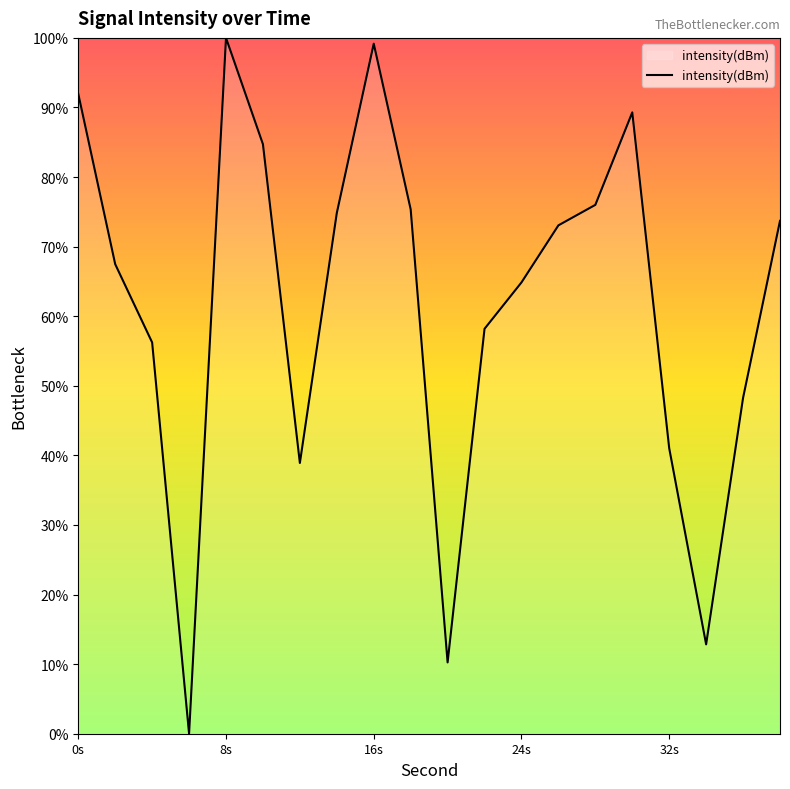

What is the difference between the maximum and minimum values?

100.0